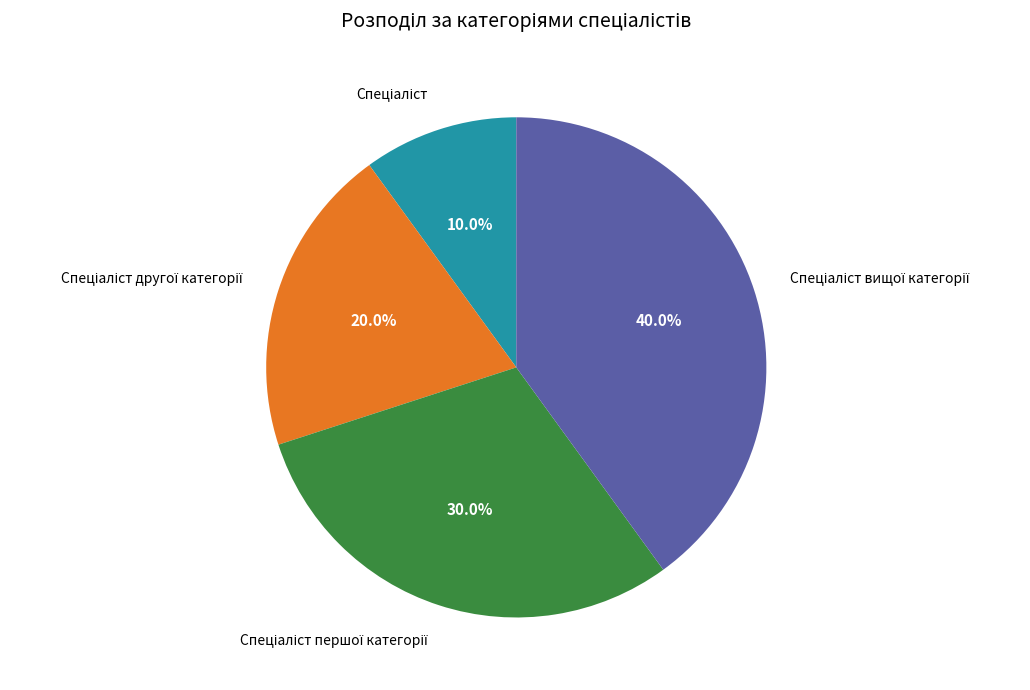

To the nearest percent, what is the average slice percentage?

25%